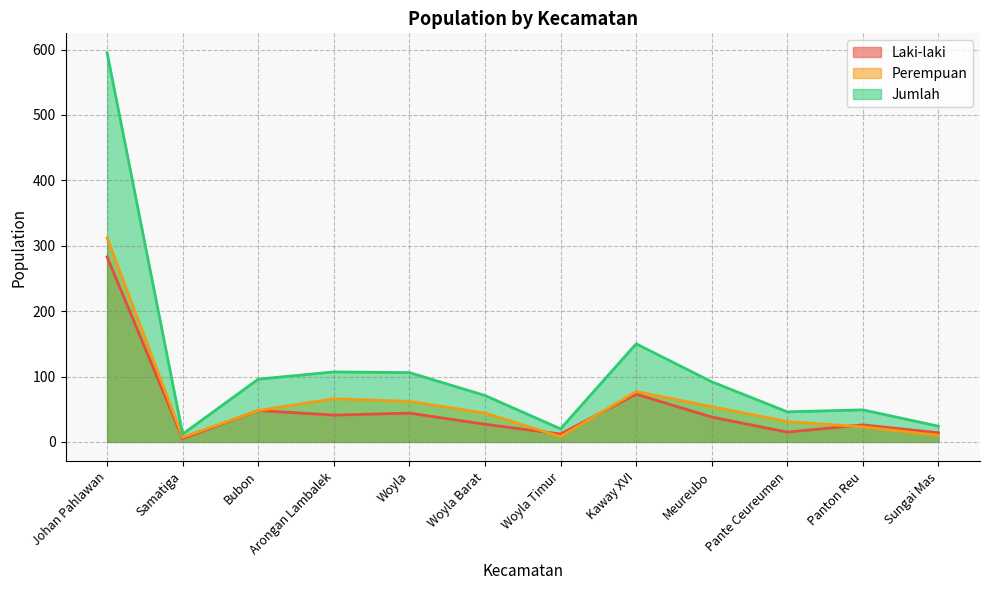

What are all the series names shown in the legend?

Laki-laki, Perempuan, Jumlah